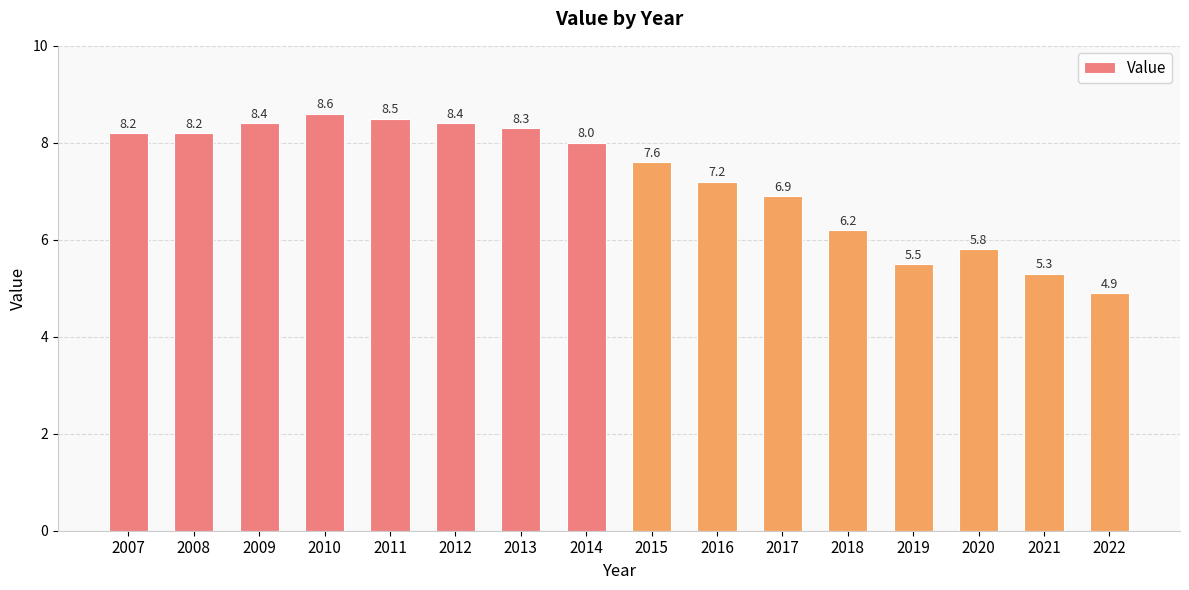

Reading left to right, transcribe all the data shown in this chart.

8.2	8.2	8.4	8.6	8.5	8.4	8.3	8.0	7.6	7.2	6.9	6.2	5.5	5.8	5.3	4.9